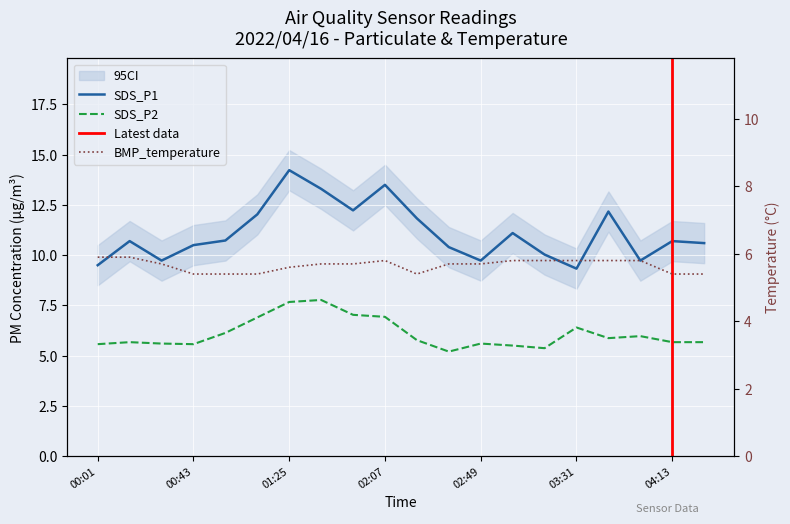

Which category has the highest value across all series?

01:25